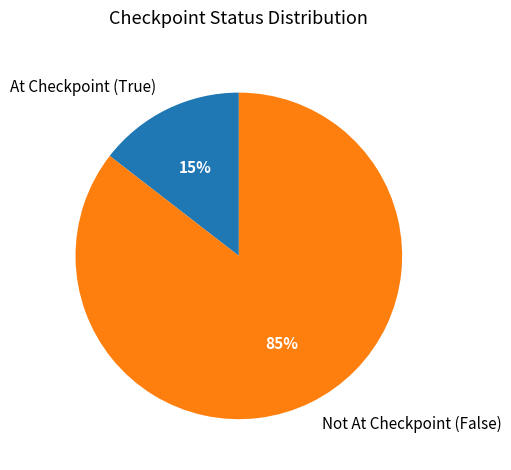

The Not At Checkpoint (False) slice represents 85% of the pie. True or false?

True